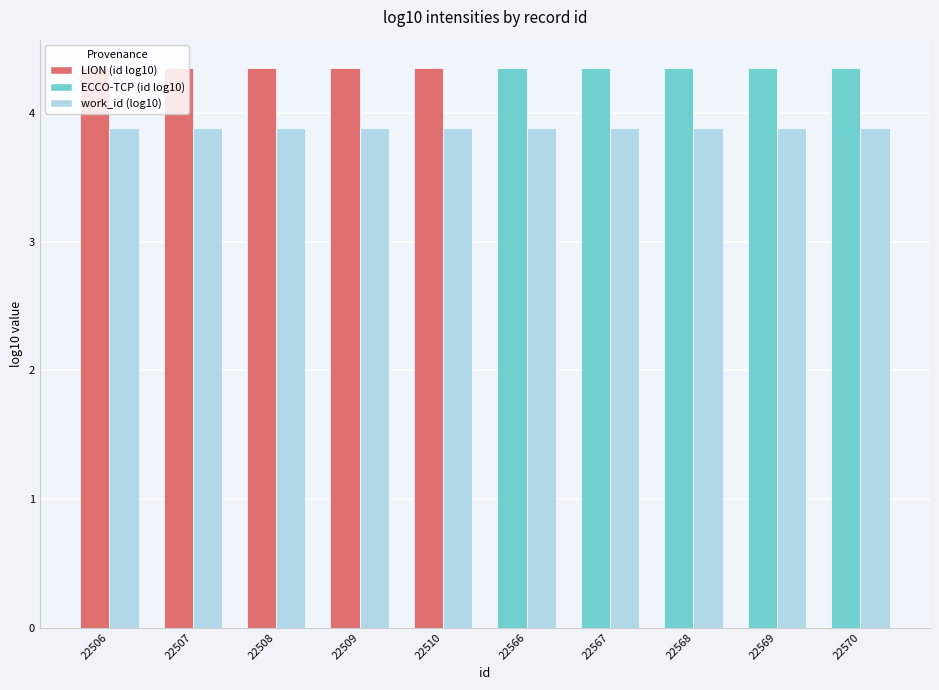

What is the minimum value shown in the chart?

3.9